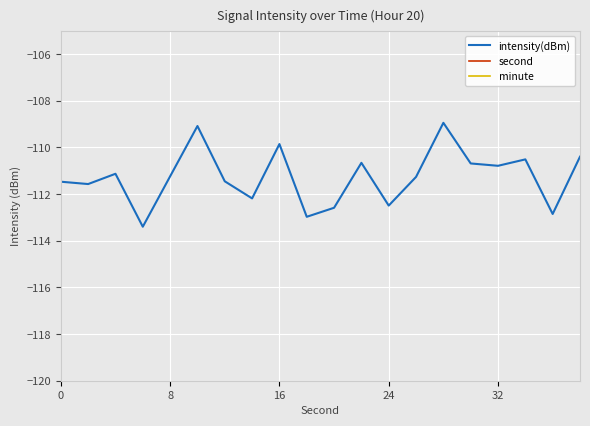

Which series has the largest total across all categories?

second